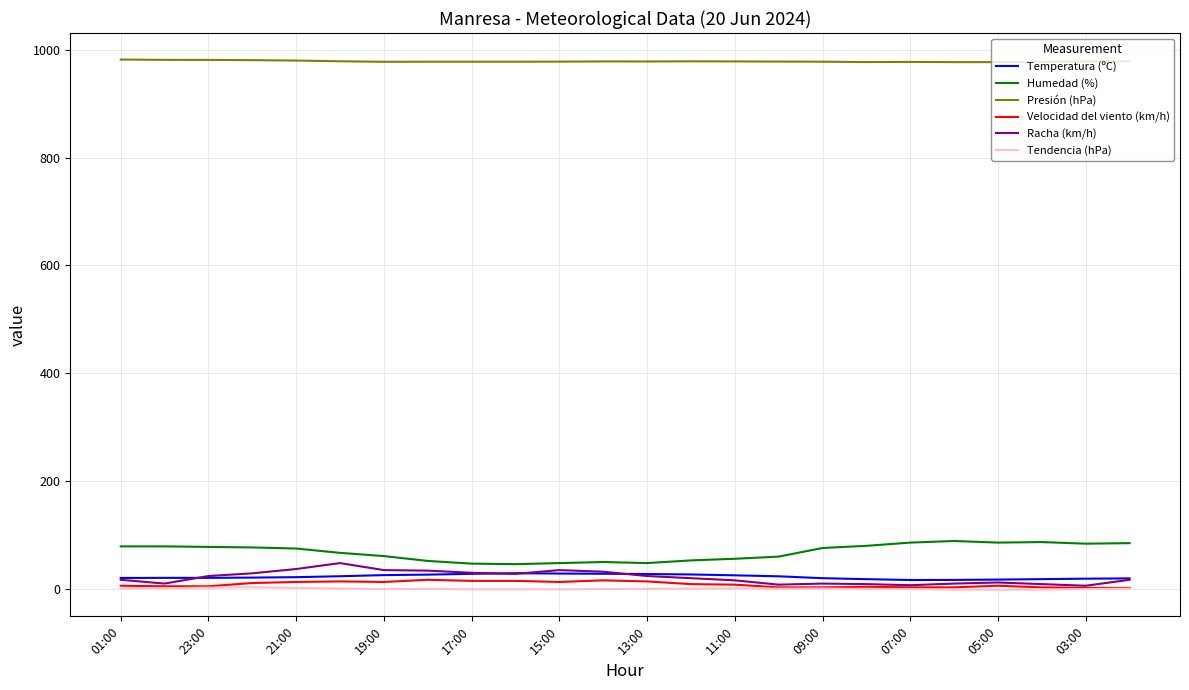

What is the maximum value shown in the chart?

982.0